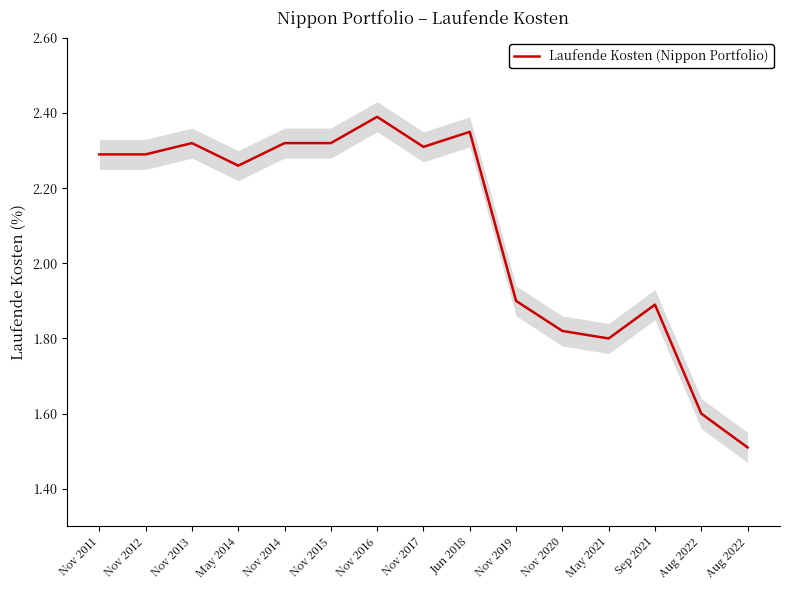

What is the change in value from Nov 2015 to Nov 2020?

-0.5